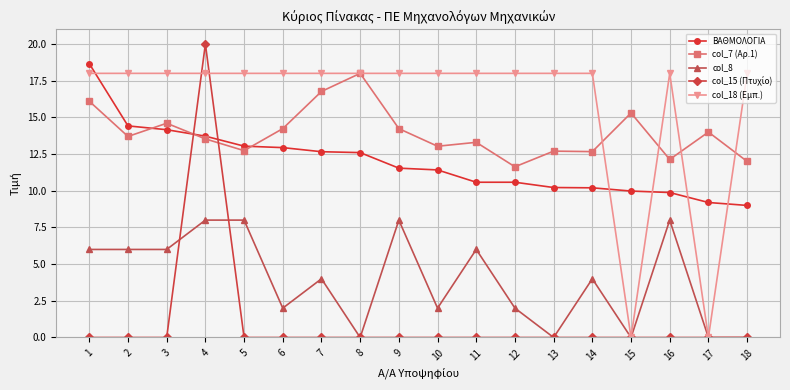

At which category is the sum across all series the highest?

4